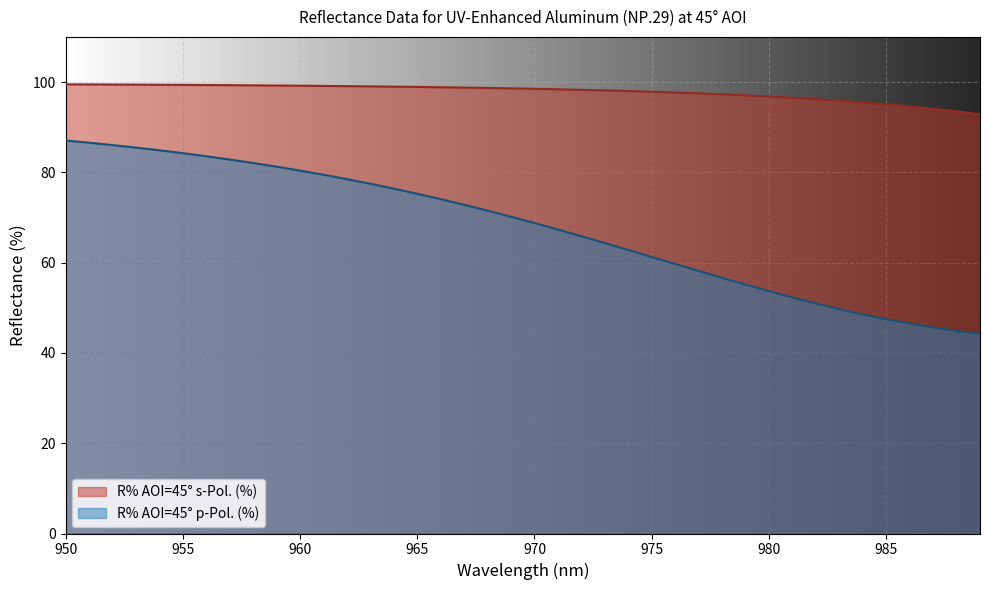

What are all the series names shown in the legend?

R% AOI=45° s-Pol. (%), R% AOI=45° p-Pol. (%)